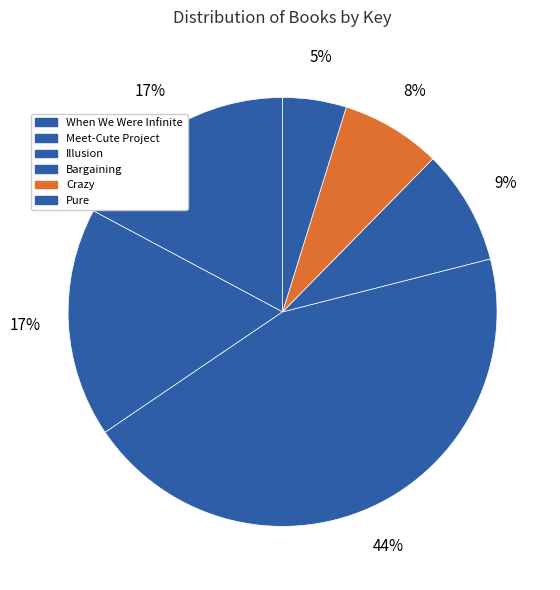

What percentage is the Crazy slice, to the nearest percent?

8%